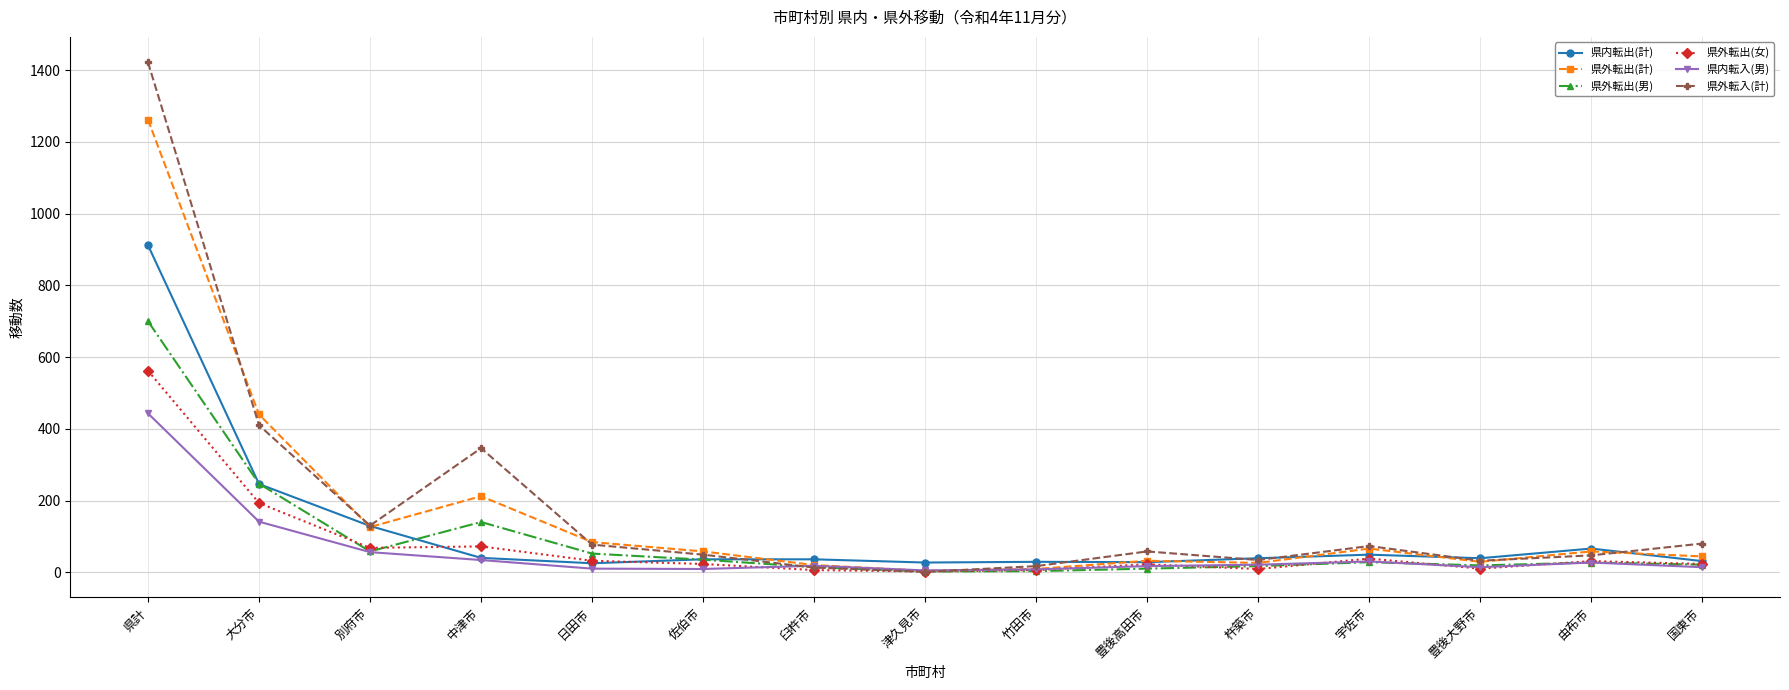

Is the value of 県外転出(計) at 別府市 greater than the value of 県外転出(男) at 別府市?

Yes